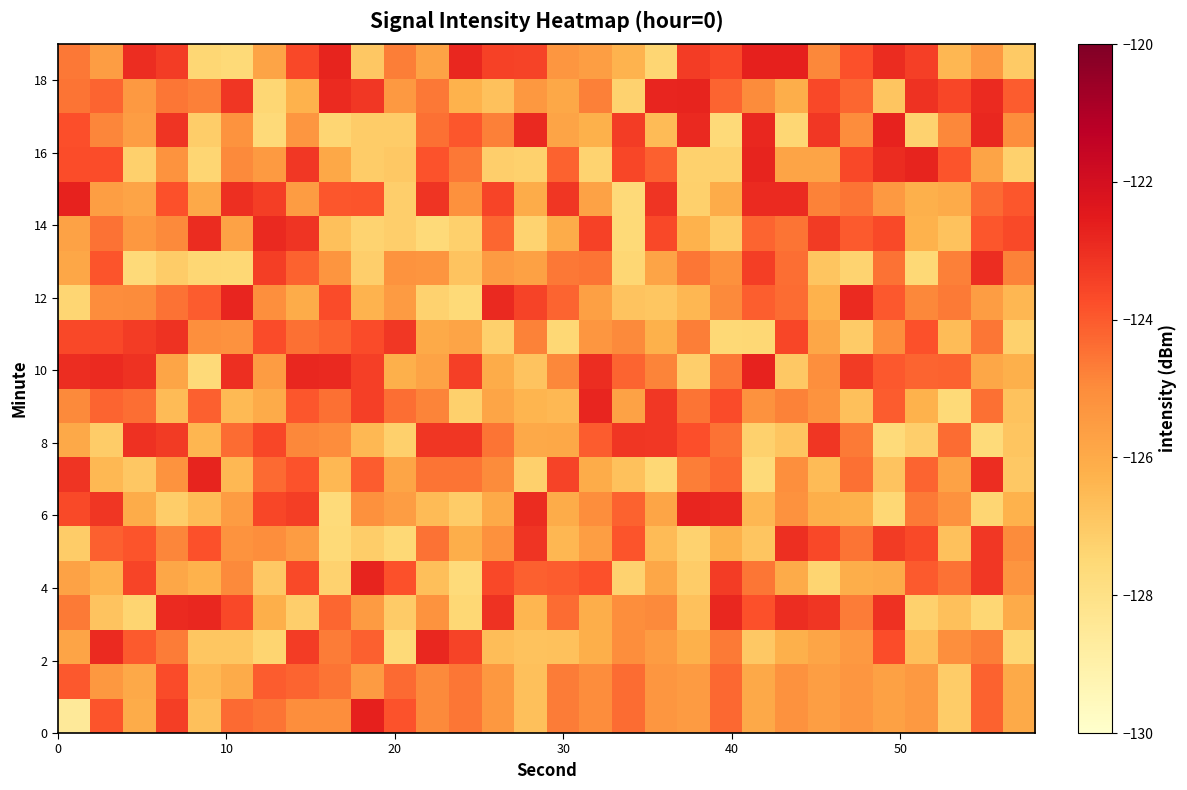

What is the greatest value displayed?

-122.7